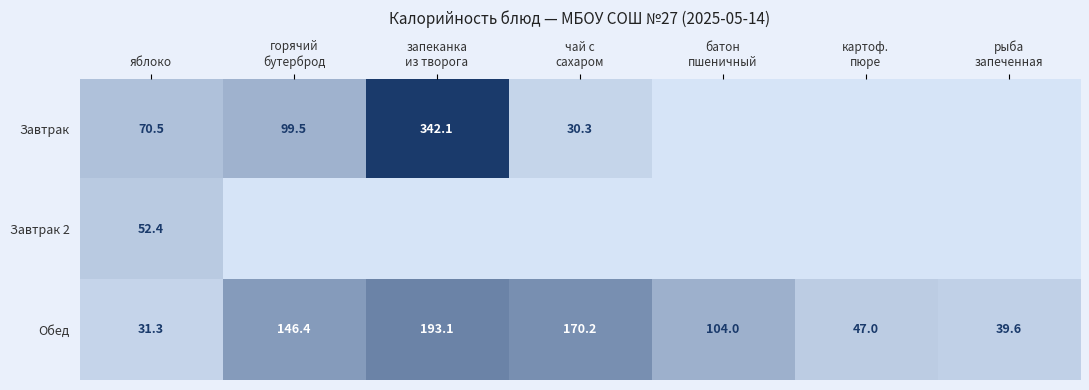

What is the spread (max minus min) of values at яблоко?

39.2